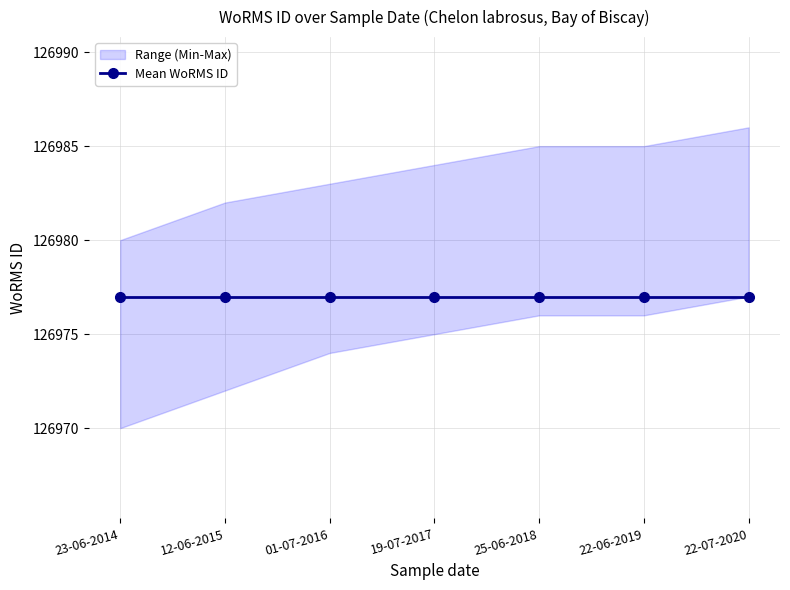

The value of WoRMS ID (max) at 22-06-2019 is 126985. True or false?

True